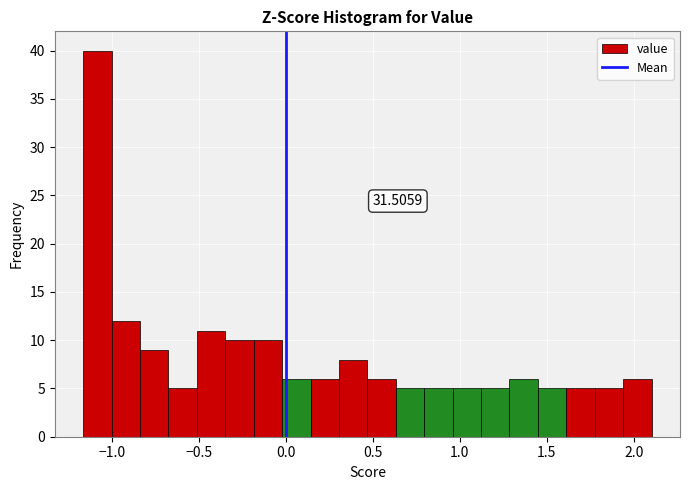

Read against the x-axis, roughly where is the centre of the tallest bar?

-1.10